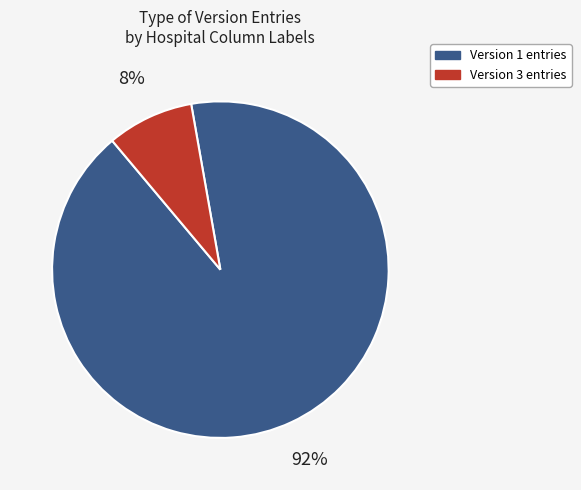

Is there a majority slice in this chart?

Yes